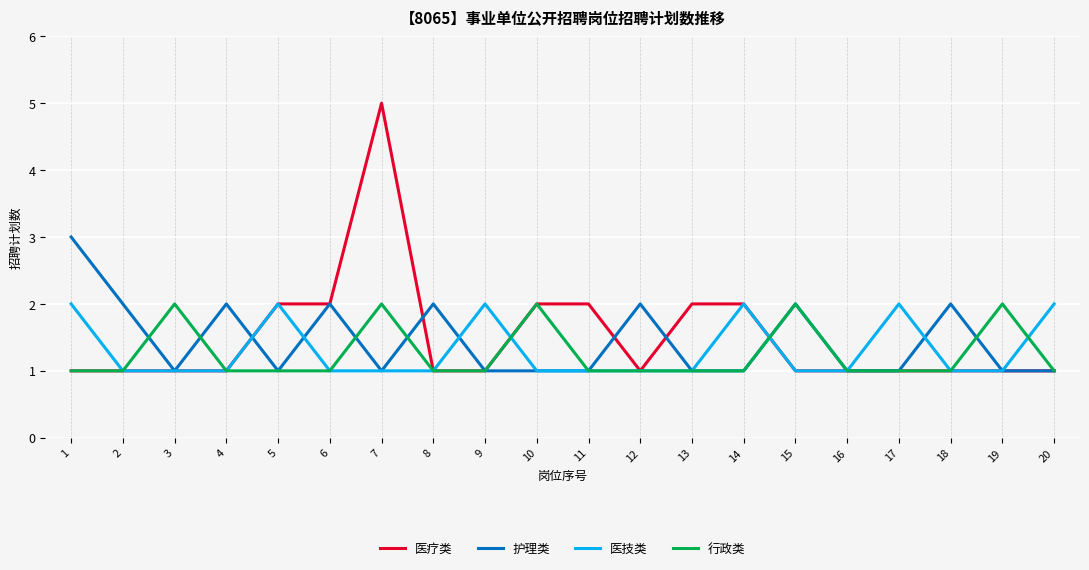

Which label corresponds to the largest value in the chart?

7